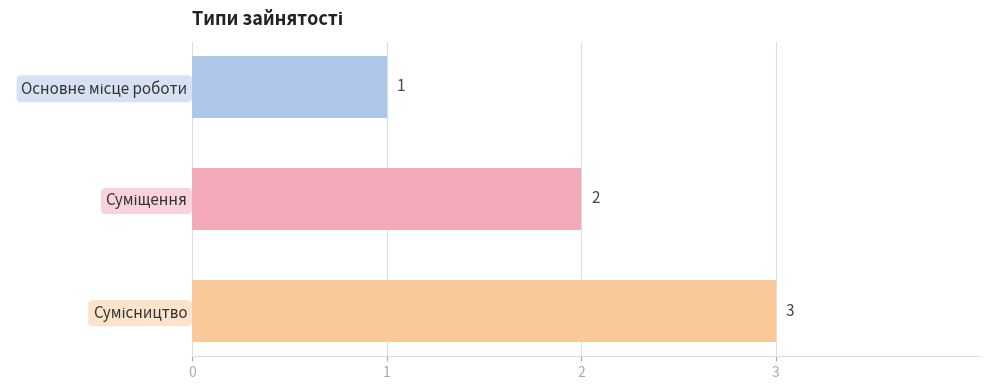

What is the value of the 3rd bar from the top?

3